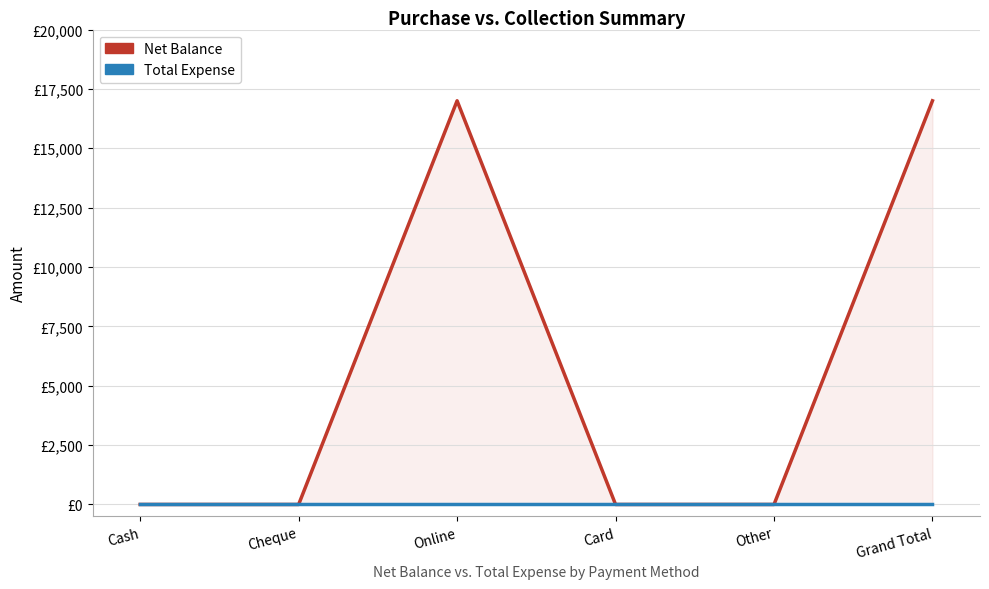

What are all the series names shown in the legend?

Net Balance, Total Expense